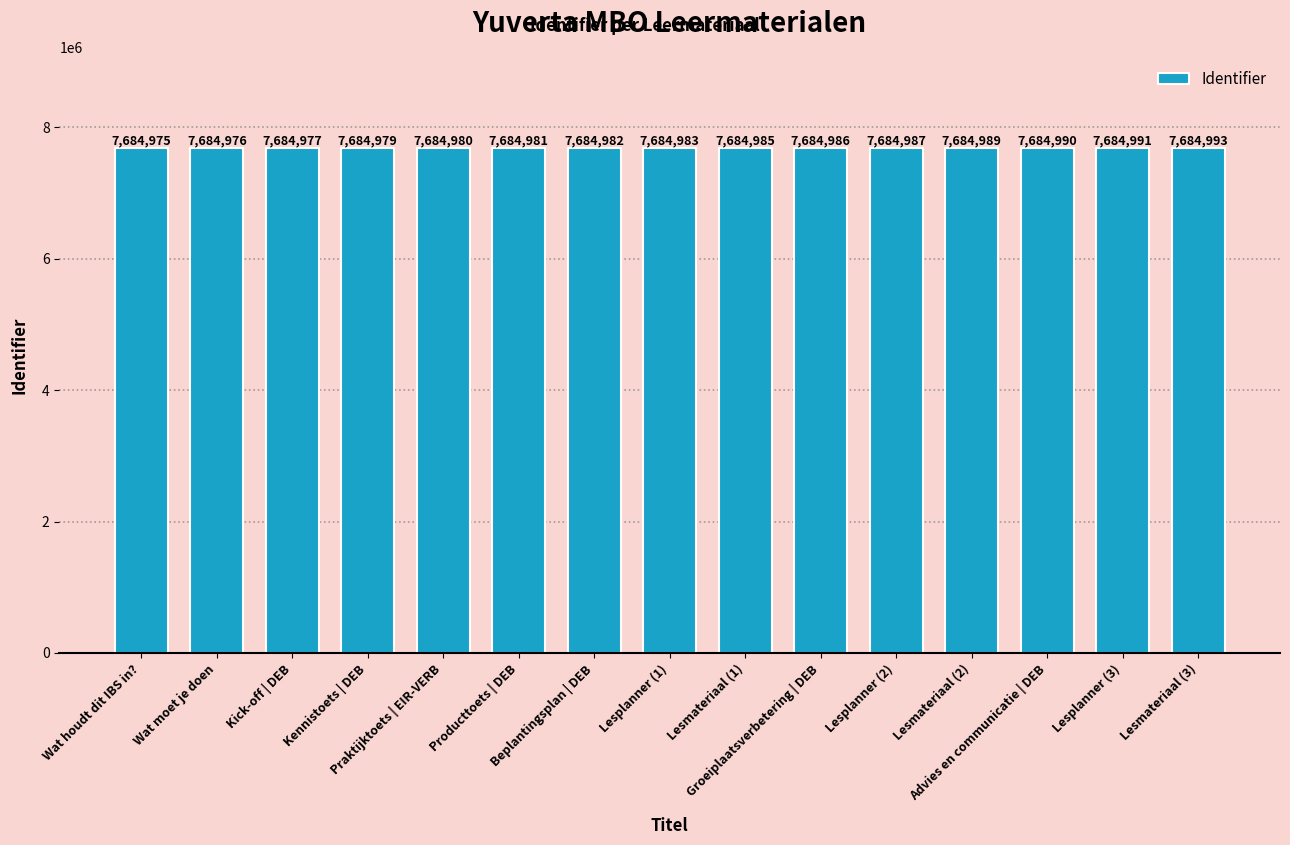

What is the label of the 5th bar from the right?

Lesplanner (2)